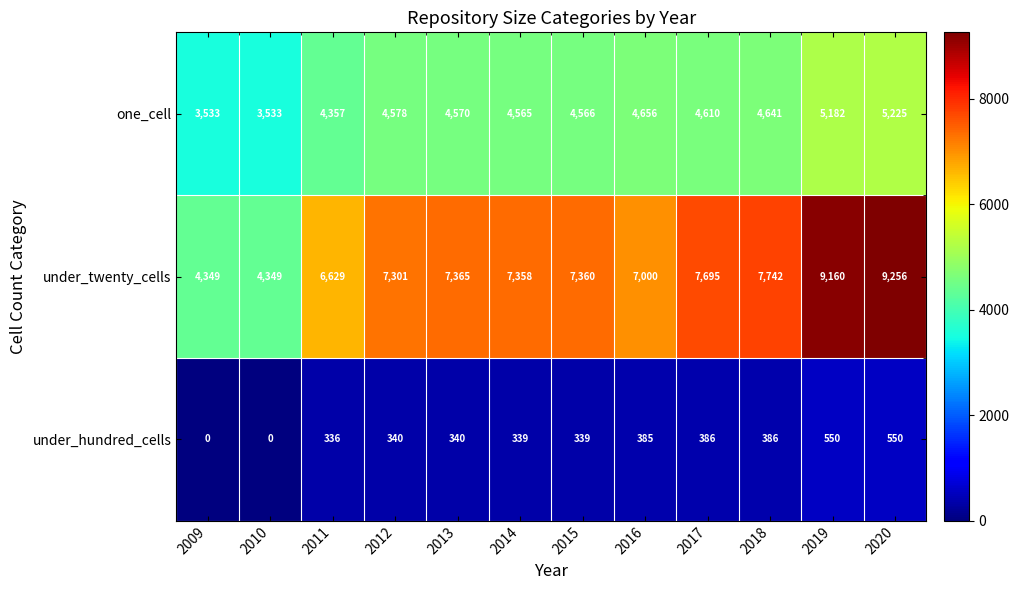

Rank the series at 2014 from highest to lowest value.

under_twenty_cells, one_cell, under_hundred_cells